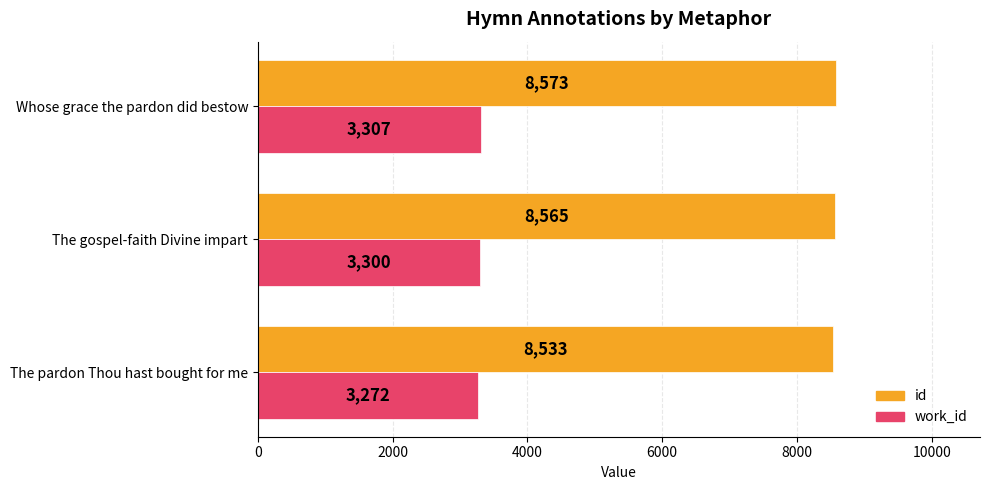

Where is id nearest to the value 8553?

The gospel-faith Divine impart